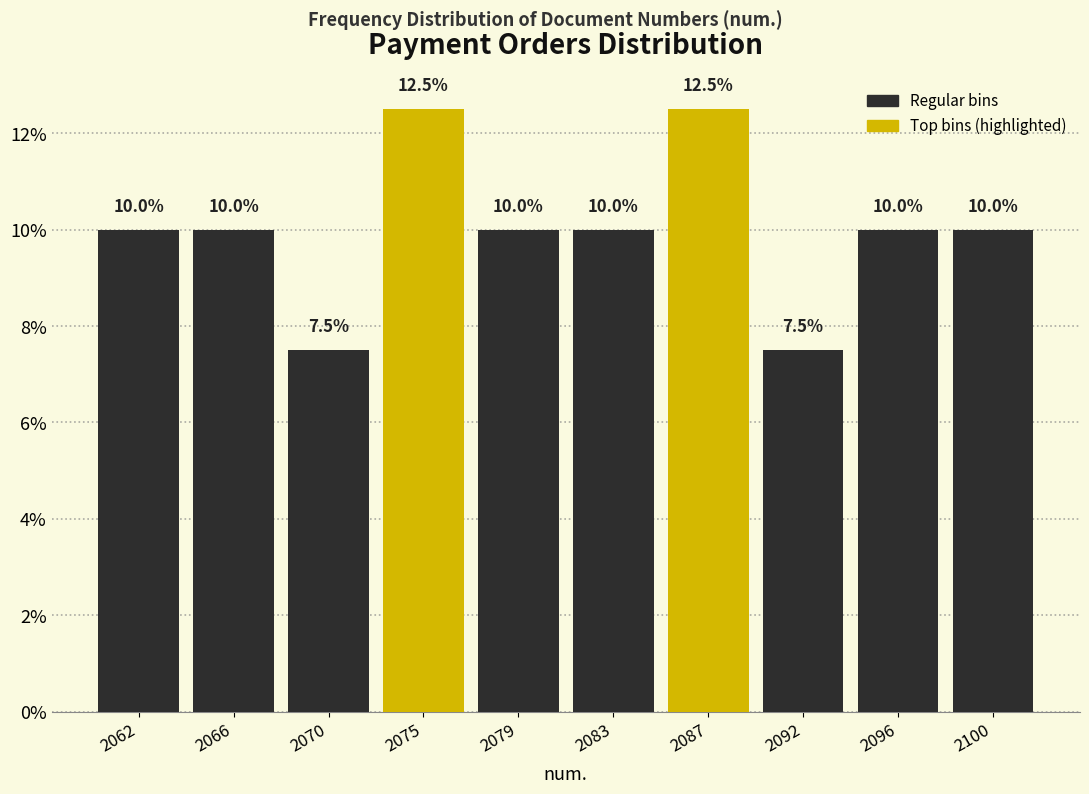

Reading left to right, extract all data points from this chart.

10.0	10.0	7.5	12.5	10.0	10.0	12.5	7.5	10.0	10.0